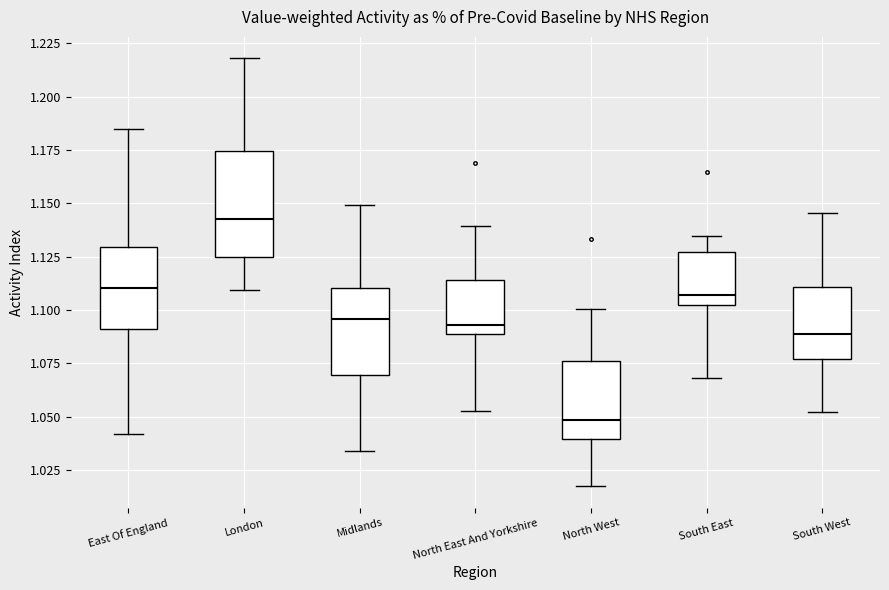

Reading left to right, transcribe this box plot: for each box, give where its median line is, the range the box spans, and where its two whiskers end, as read against the y-axis. The values are not printed on the chart, so give them approximately, as read against the axis.

East Of England: median 1.110, box 1.090 to 1.130, whiskers 1.040 to 1.185
London: median 1.145, box 1.125 to 1.175, whiskers 1.110 to 1.220
Midlands: median 1.095, box 1.070 to 1.110, whiskers 1.035 to 1.150
North East And Yorkshire: median 1.095, box 1.090 to 1.115, whiskers 1.055 to 1.140
North West: median 1.050, box 1.040 to 1.075, whiskers 1.015 to 1.100
South East: median 1.105, box 1.100 to 1.125, whiskers 1.070 to 1.135
South West: median 1.090, box 1.075 to 1.110, whiskers 1.050 to 1.145